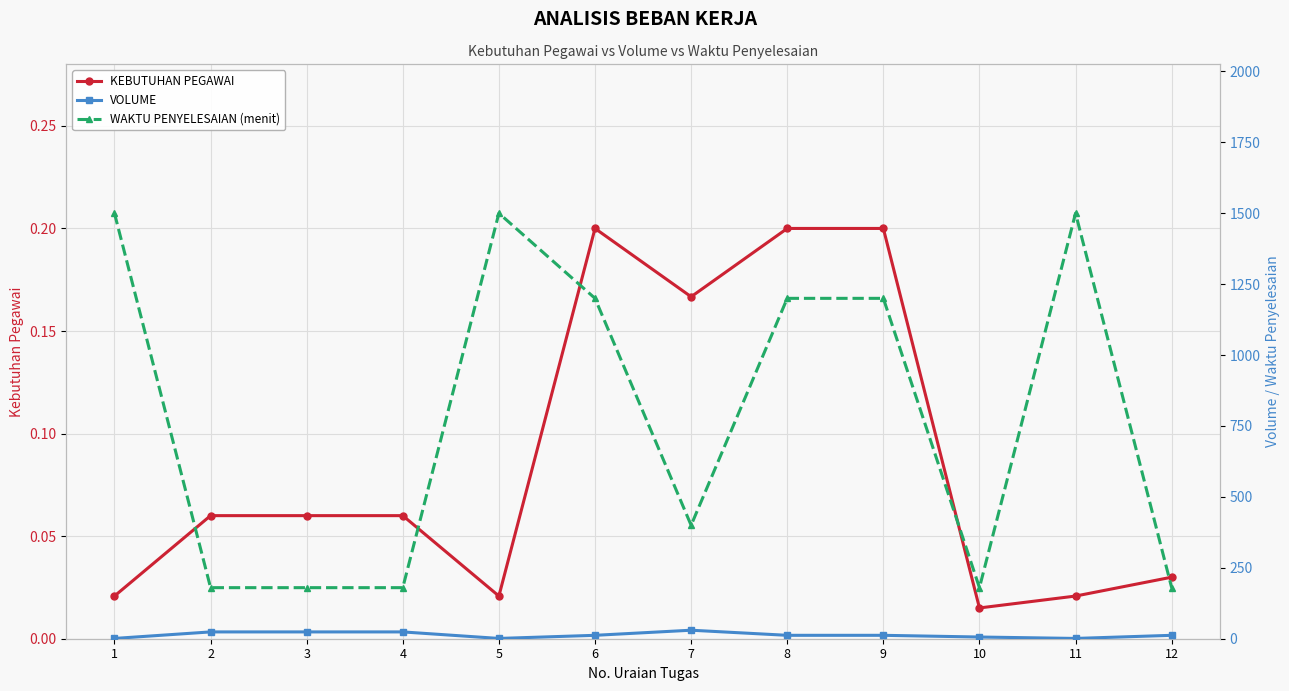

What are all the series names shown in the legend?

KEBUTUHAN PEGAWAI, VOLUME, WAKTU PENYELESAIAN (menit)